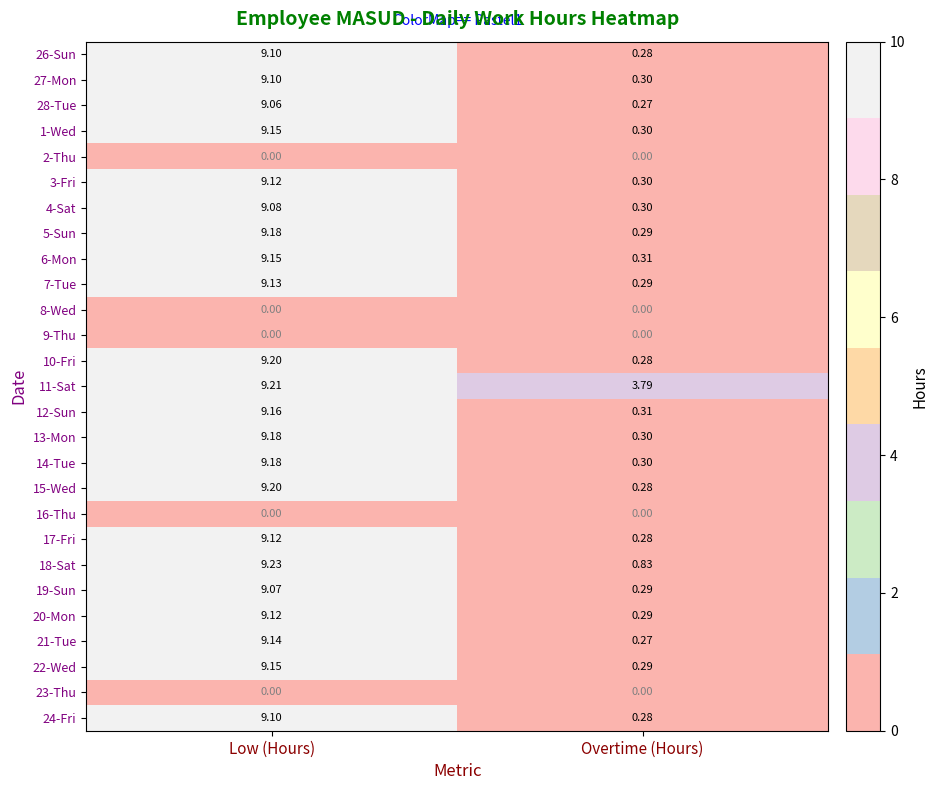

Which category has the highest value across all series?

Low (Hours)